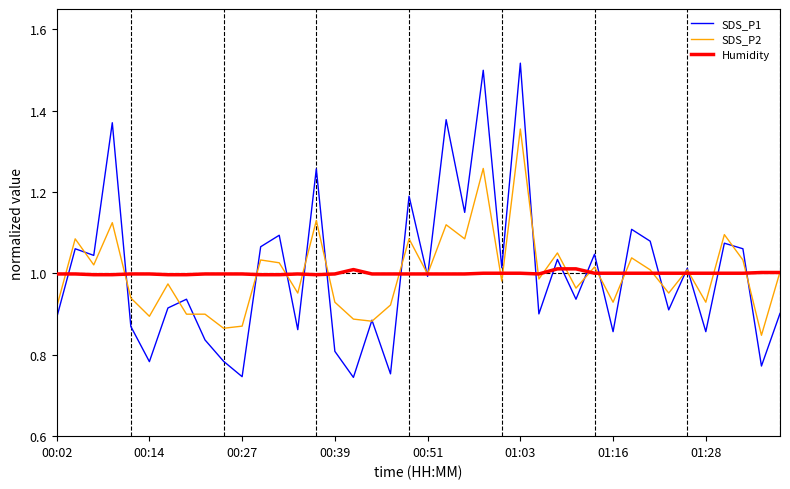

List the series in order of their peak value, lowest first.

Humidity, SDS_P2, SDS_P1